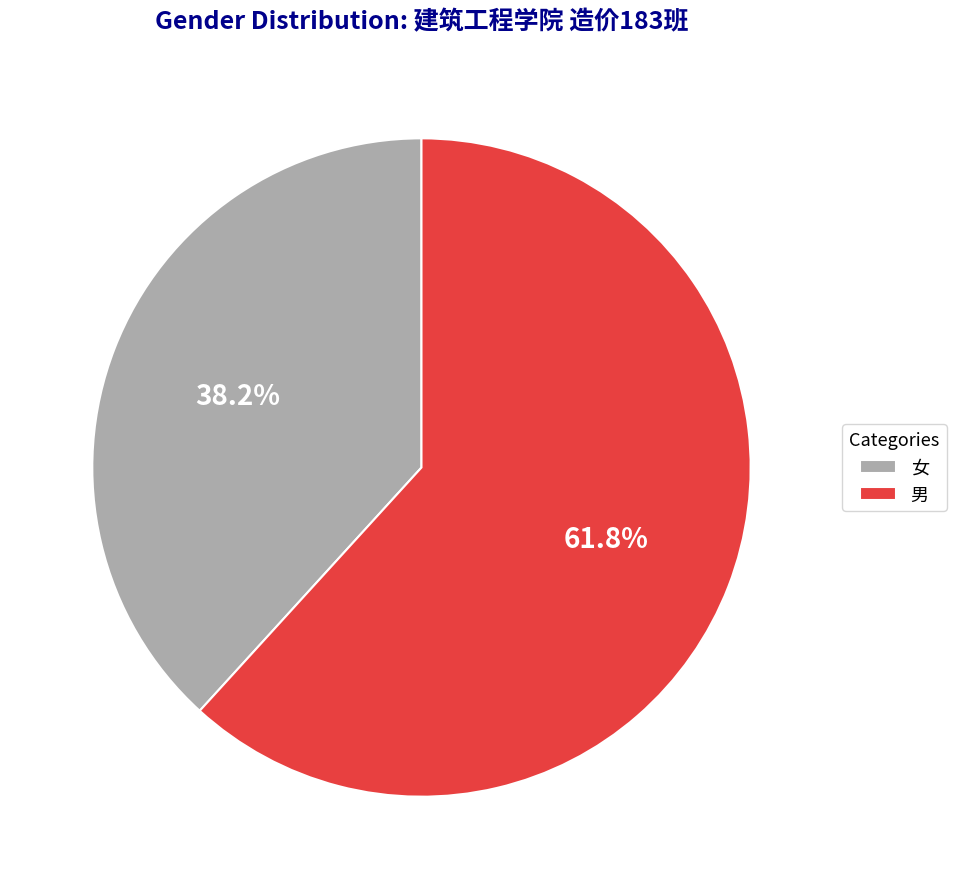

Rank the categories by value from lowest to highest.

女, 男